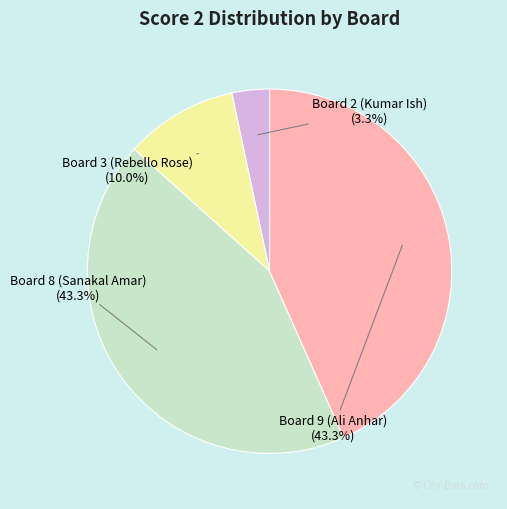

Does Board 9 (Ali Anhar) represent more than half of the total?

No